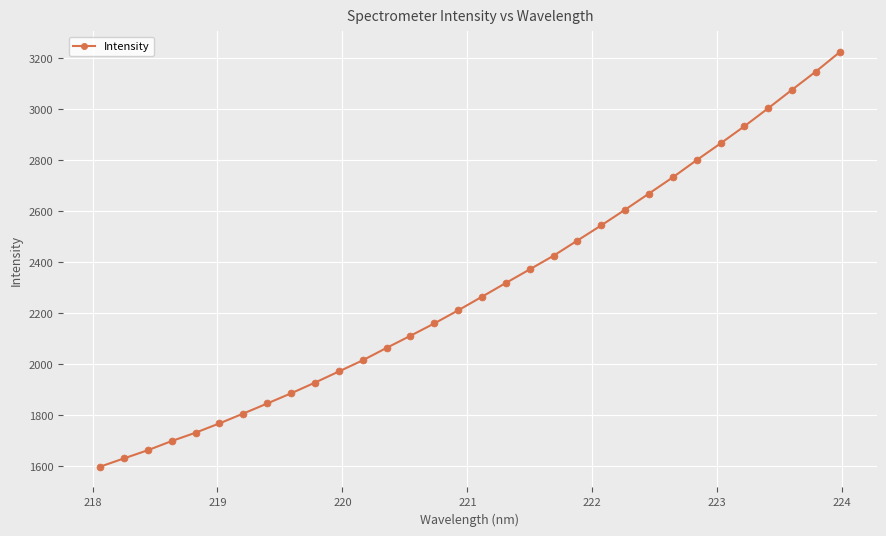

What is the maximum value shown in the chart?

3224.2